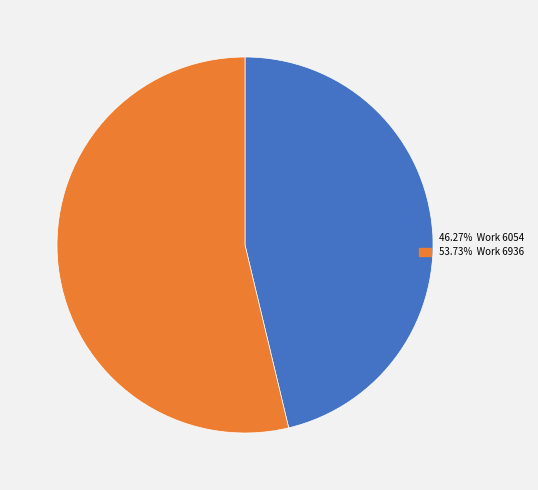

Is there any slice that represents more than half of the pie?

Yes